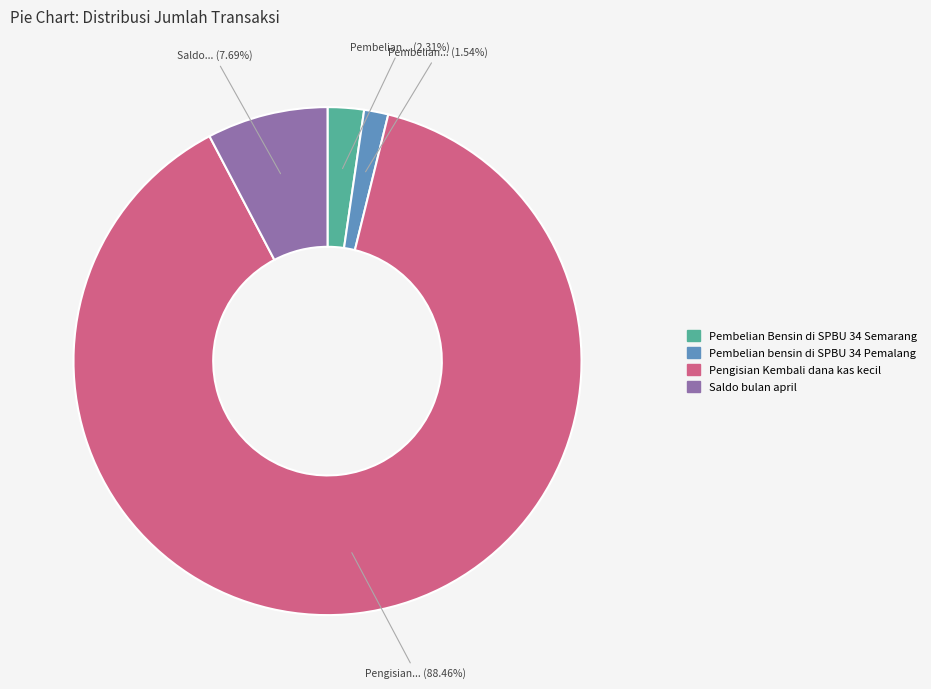

What is the smallest slice in the pie chart?

Pembelian bensin di SPBU 34 Pemalang